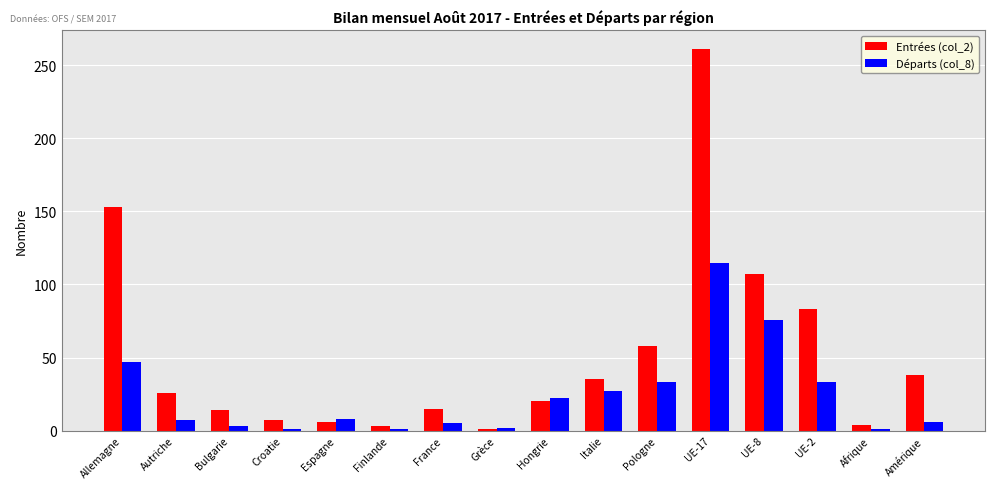

Rank the series by their maximum value, from lowest to highest.

Départs (col_8), Entrées (col_2)